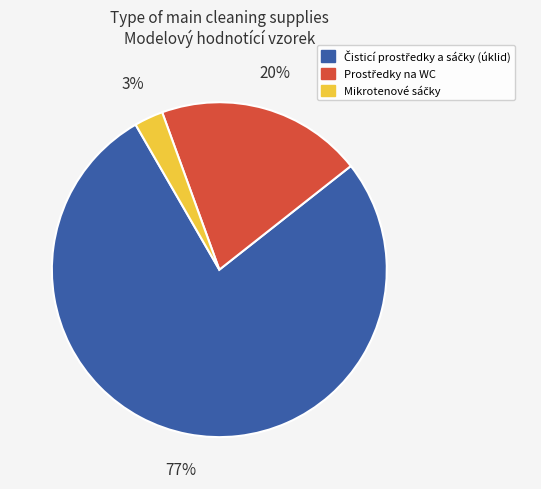

To the nearest percent, what is the average slice percentage?

33%